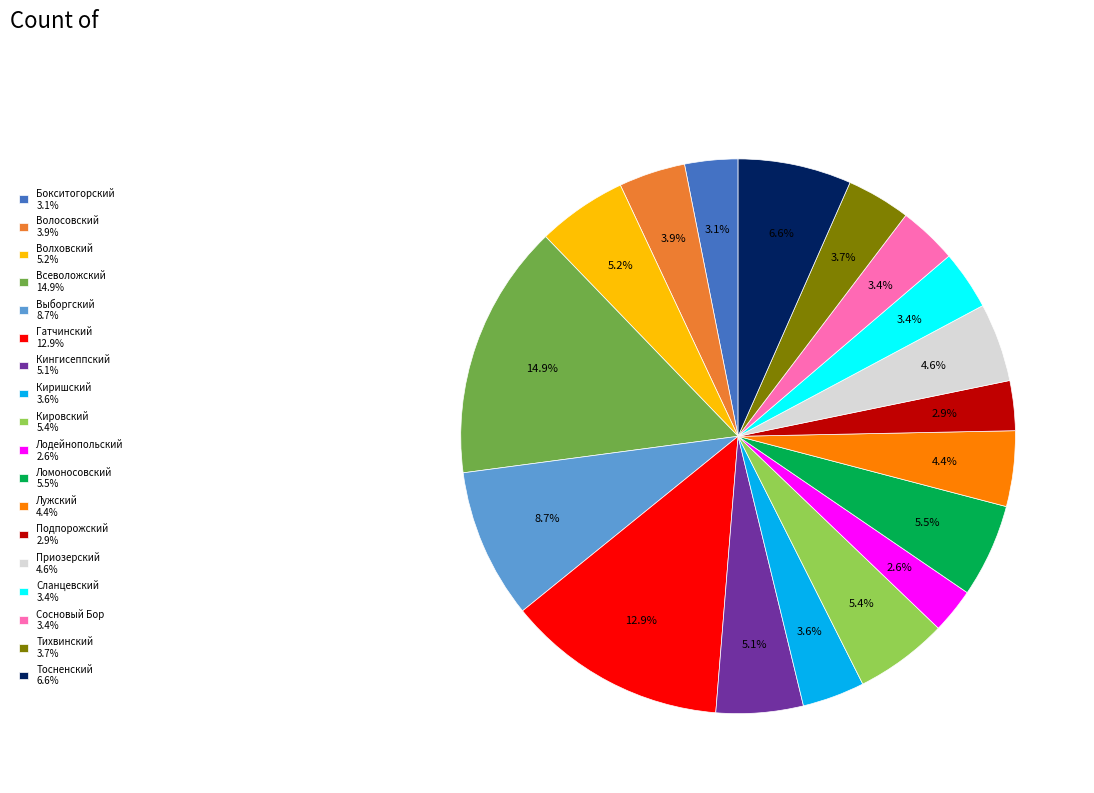

Between Лужский 4.4% and Волосовский 3.9%, which is larger?

Лужский 4.4%